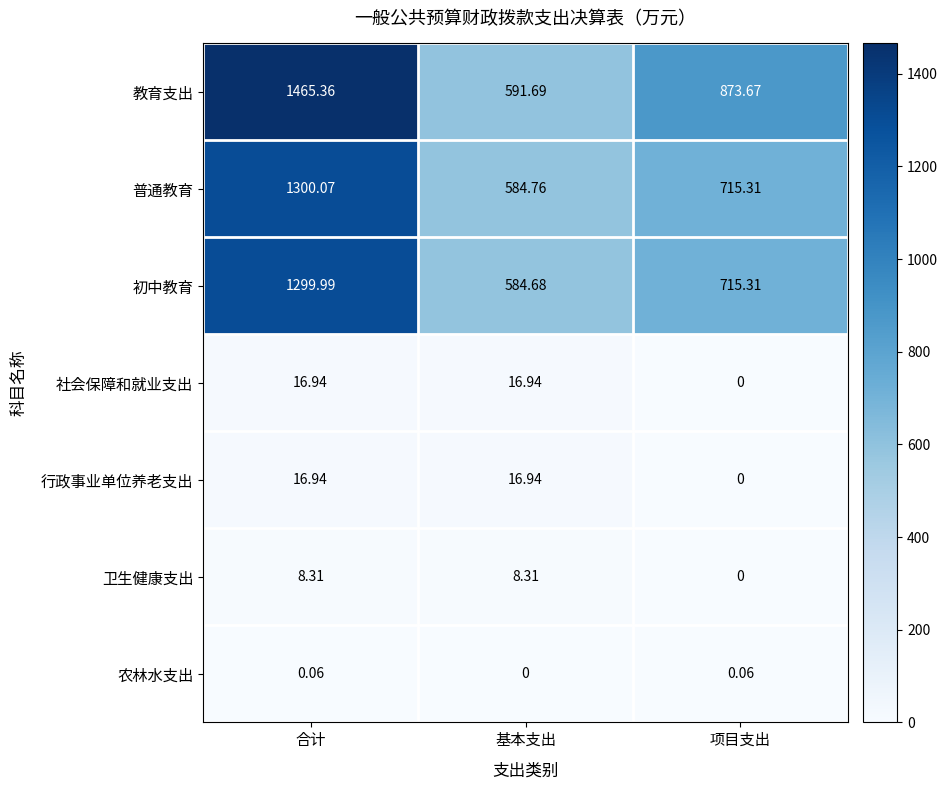

What is the difference between the highest and lowest values at 项目支出?

873.7